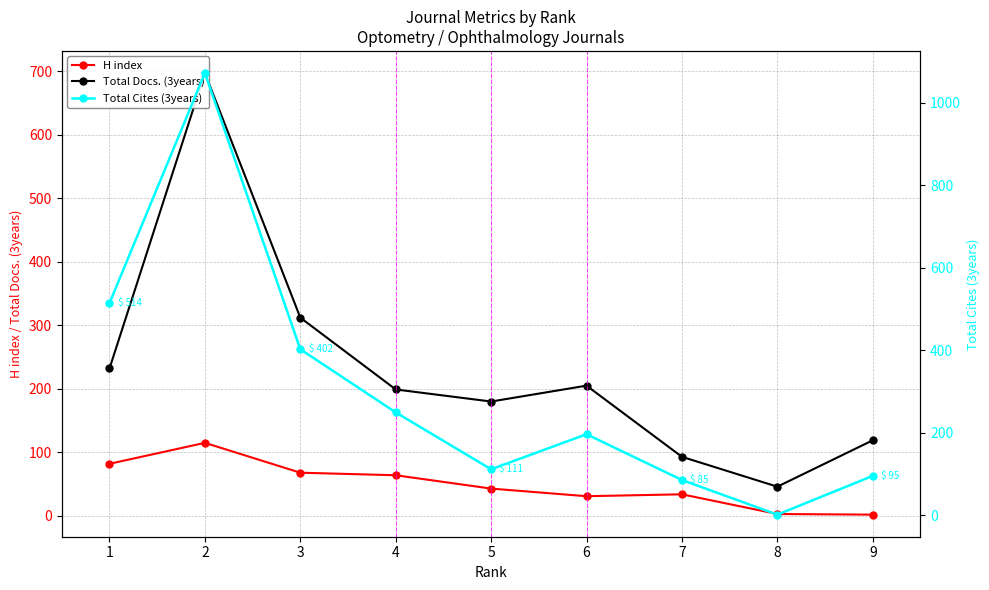

Which series changed the most between 8 and 9?

Total Cites (3years)